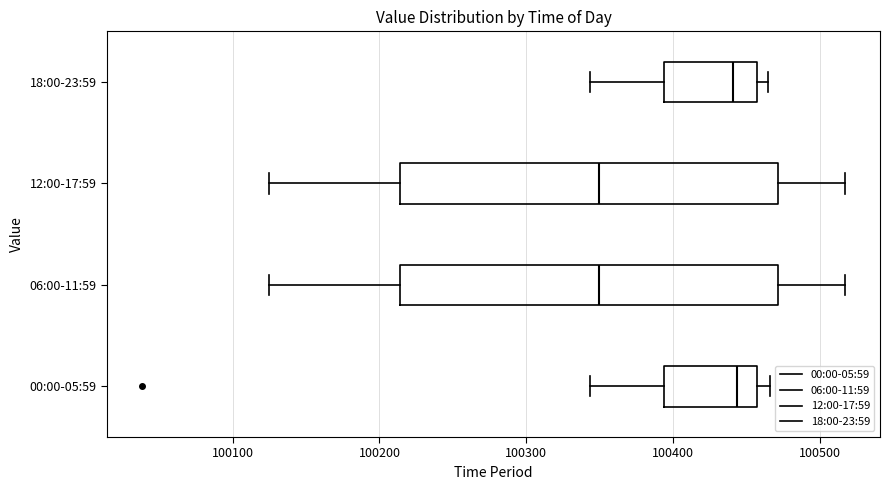

Reading bottom to top, read every box against the x-axis: the position of its median line, the range the box covers, and the ends of its whiskers. The values are not printed on the chart, so give them approximately, as read against the axis.

00:00-05:59: median 100440, box 100390 to 100460, whiskers 100340 to 100470
06:00-11:59: median 100350, box 100210 to 100470, whiskers 100120 to 100520
12:00-17:59: median 100350, box 100210 to 100470, whiskers 100120 to 100520
18:00-23:59: median 100440, box 100390 to 100460, whiskers 100340 to 100460 (just right of the box's right edge)